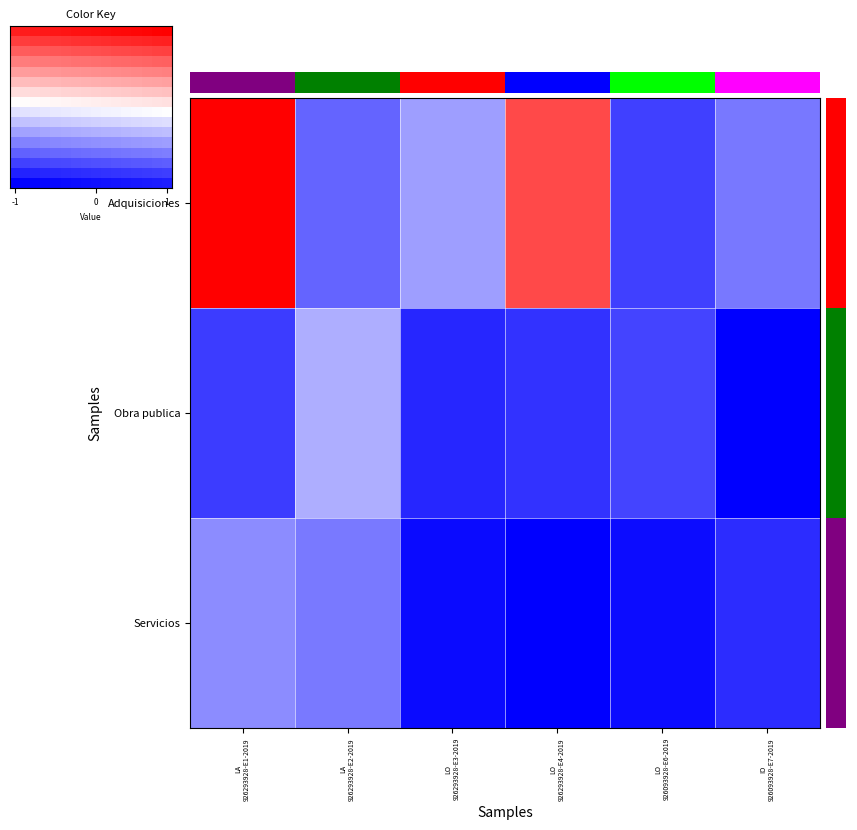

Which has a higher value, LO 926293928-E3-2019 or LO 926293928-E4-2019?

LO 926293928-E4-2019